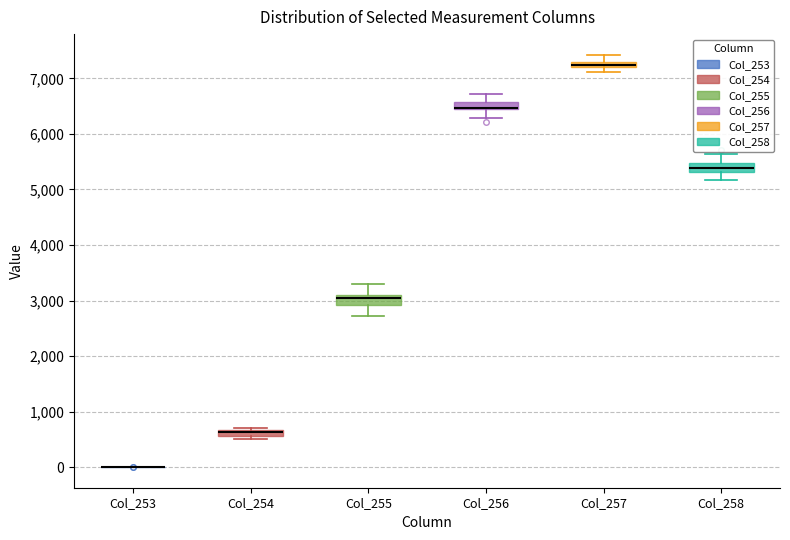

Where does the upper whisker of the box for Col_255 end on the y-axis? The values are not printed on the chart, so give them approximately, as read against the axis.

3300